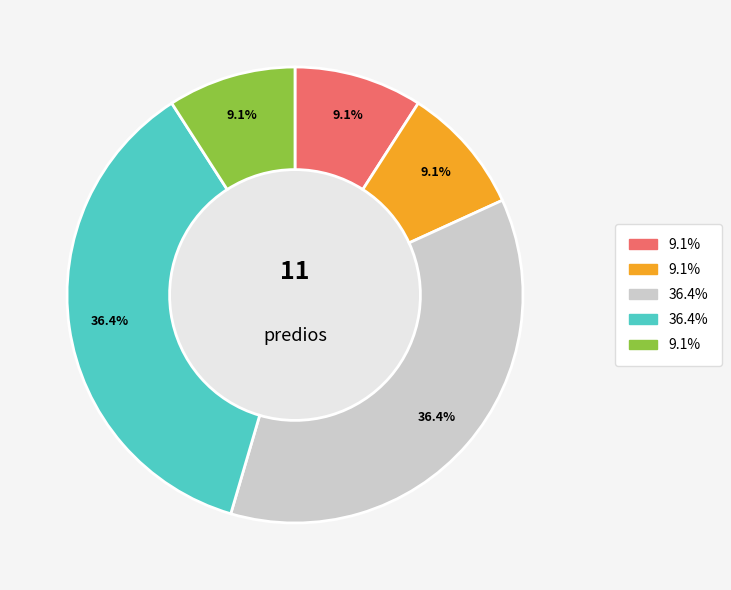

How many slices are in this pie chart?

5